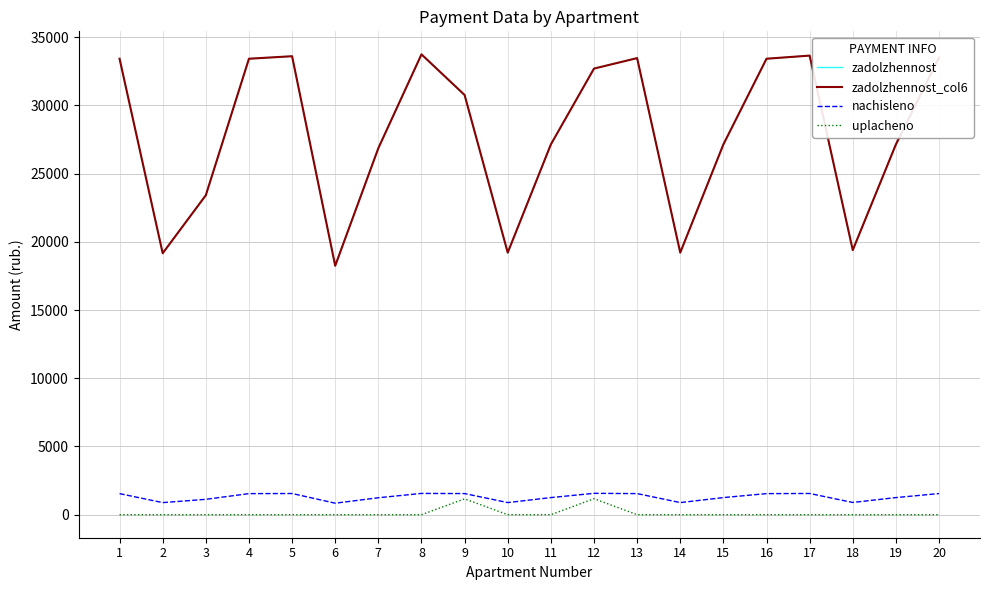

At which label does uplacheno reach its minimum?

1